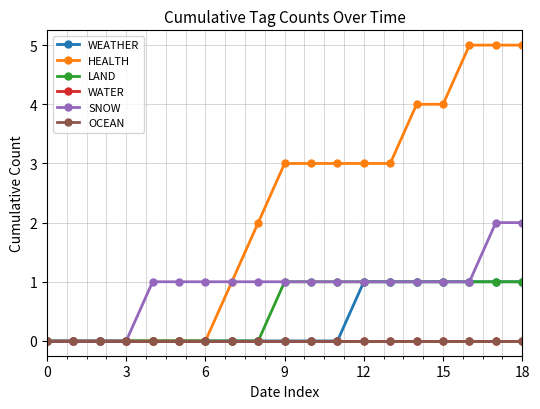

What is the maximum value shown in the chart?

5